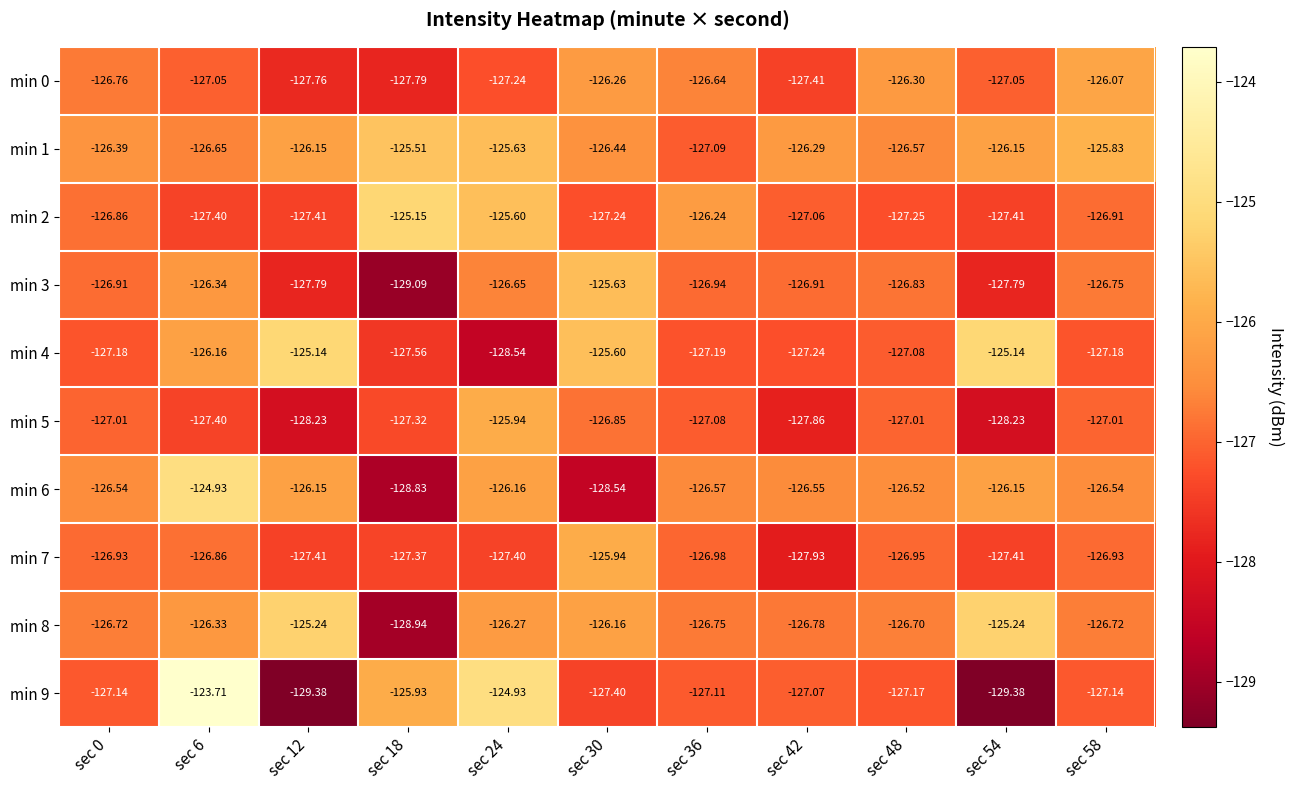

Is the value of min 4 at sec 12 greater than the value of min 5 at sec 36?

Yes